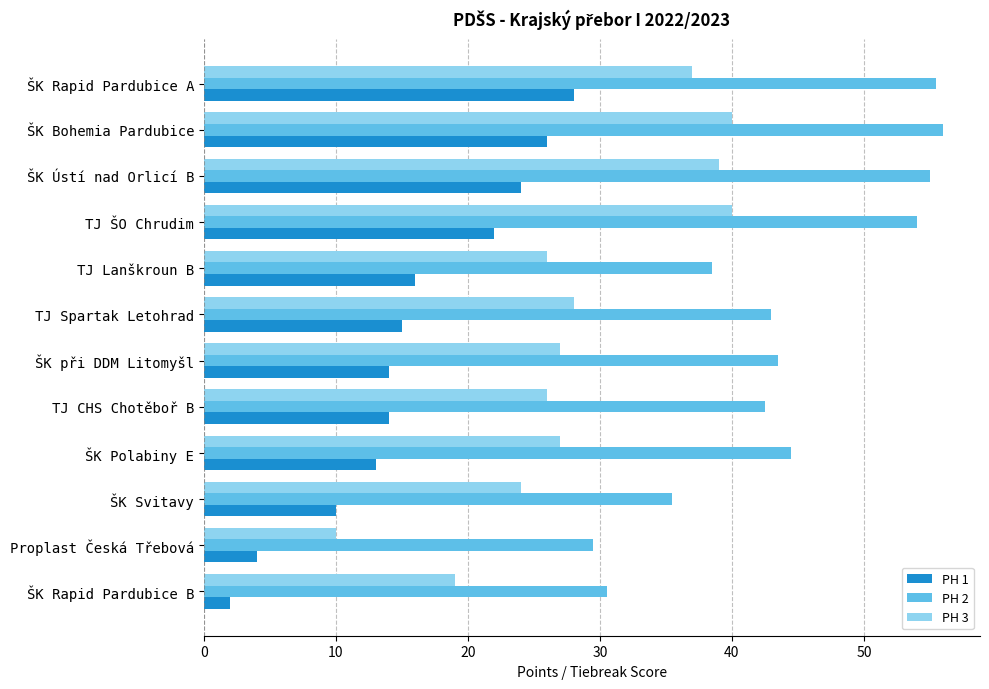

What is the sum of all PH 2 values?

528.0